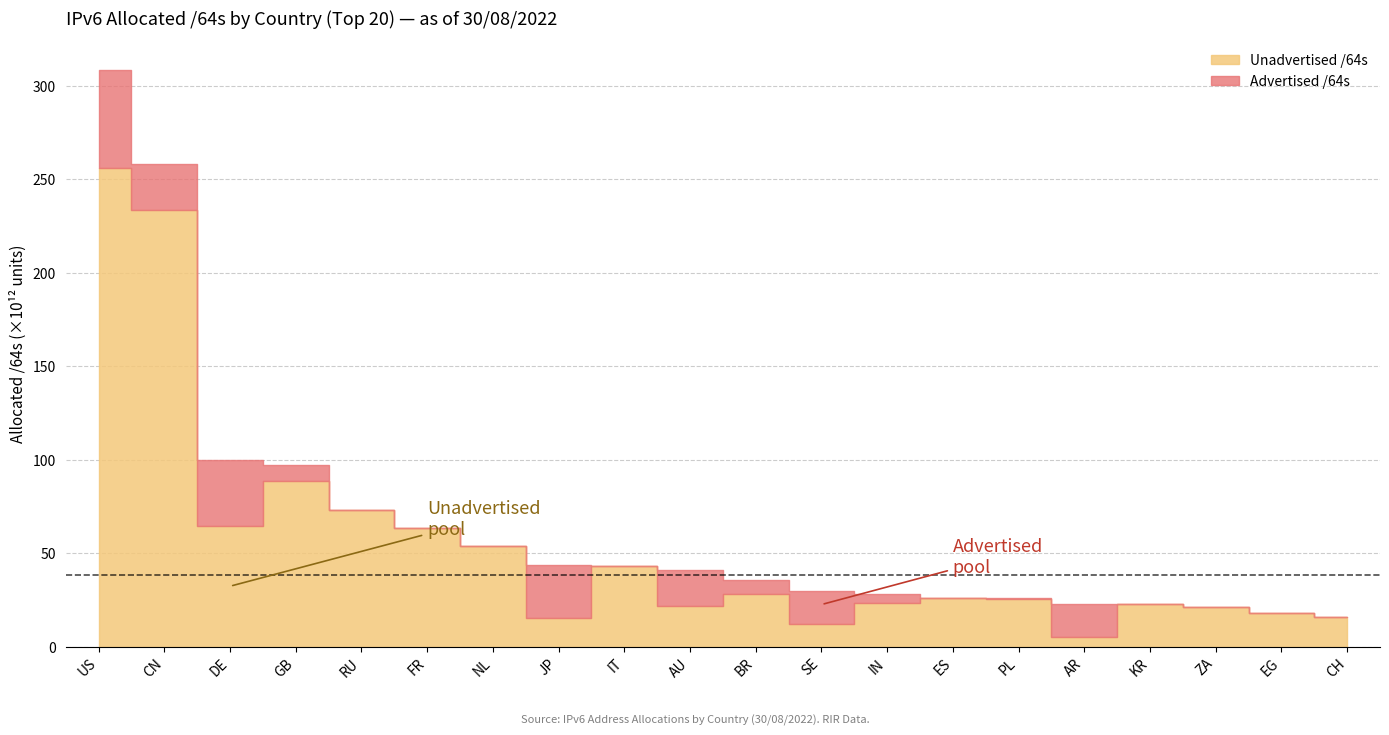

Which category has the highest value across all series?

US